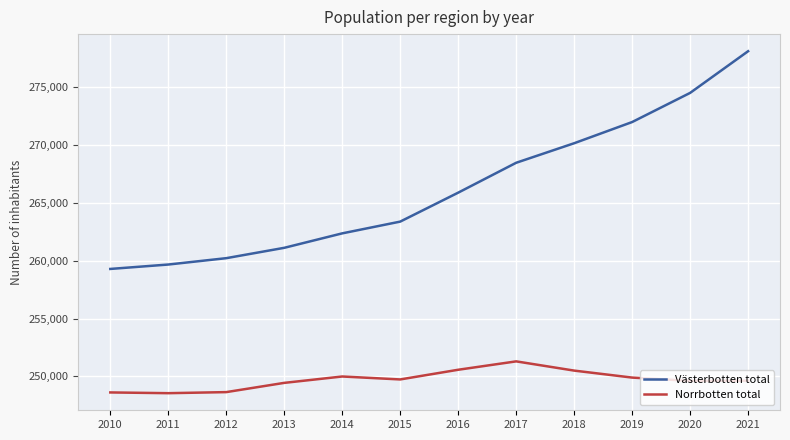

The value of Västerbotten total at 2019 is 271986. True or false?

True